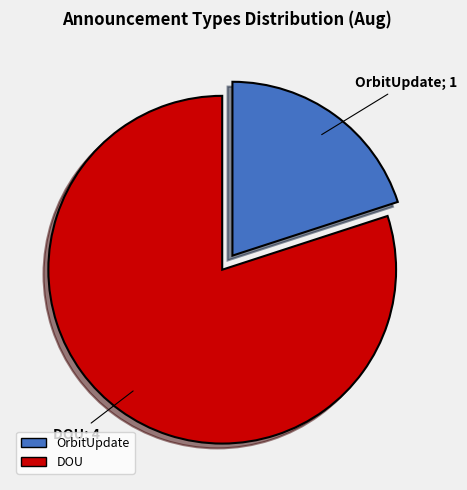

Count the number of slices in the pie.

2